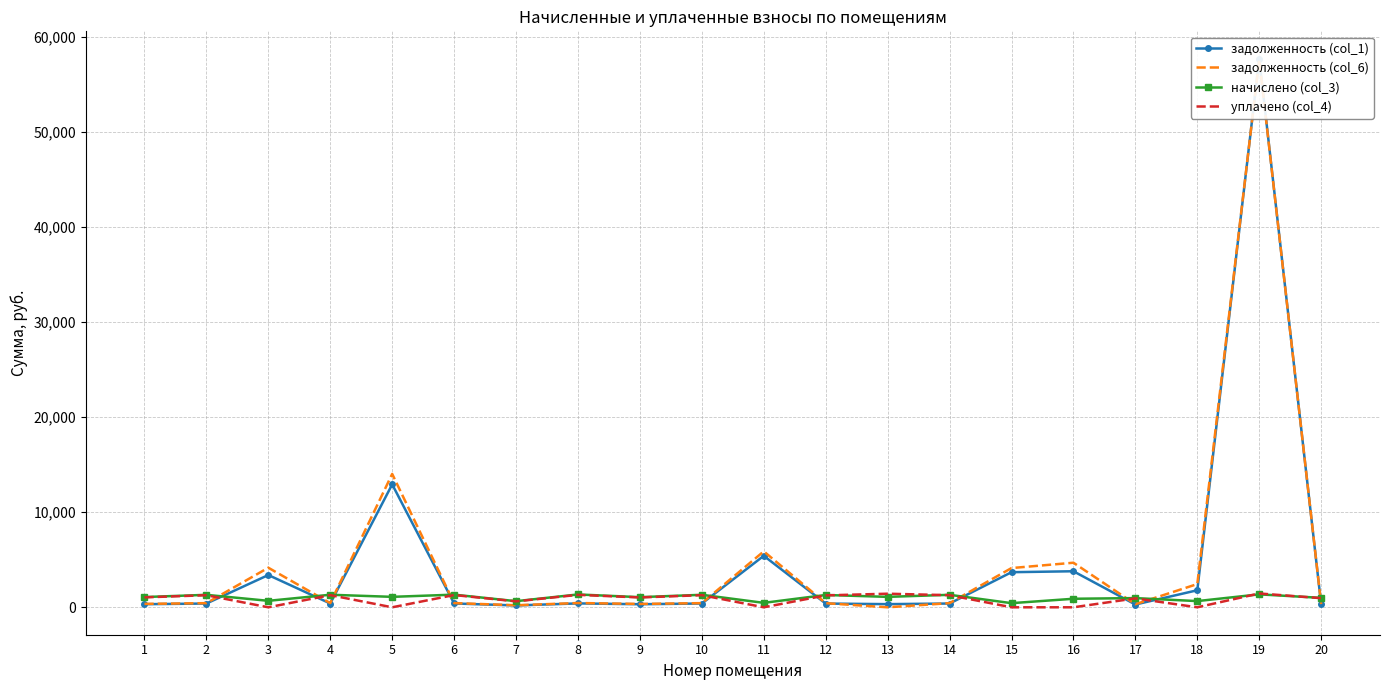

Is this an area chart (filled region under the line)?

No